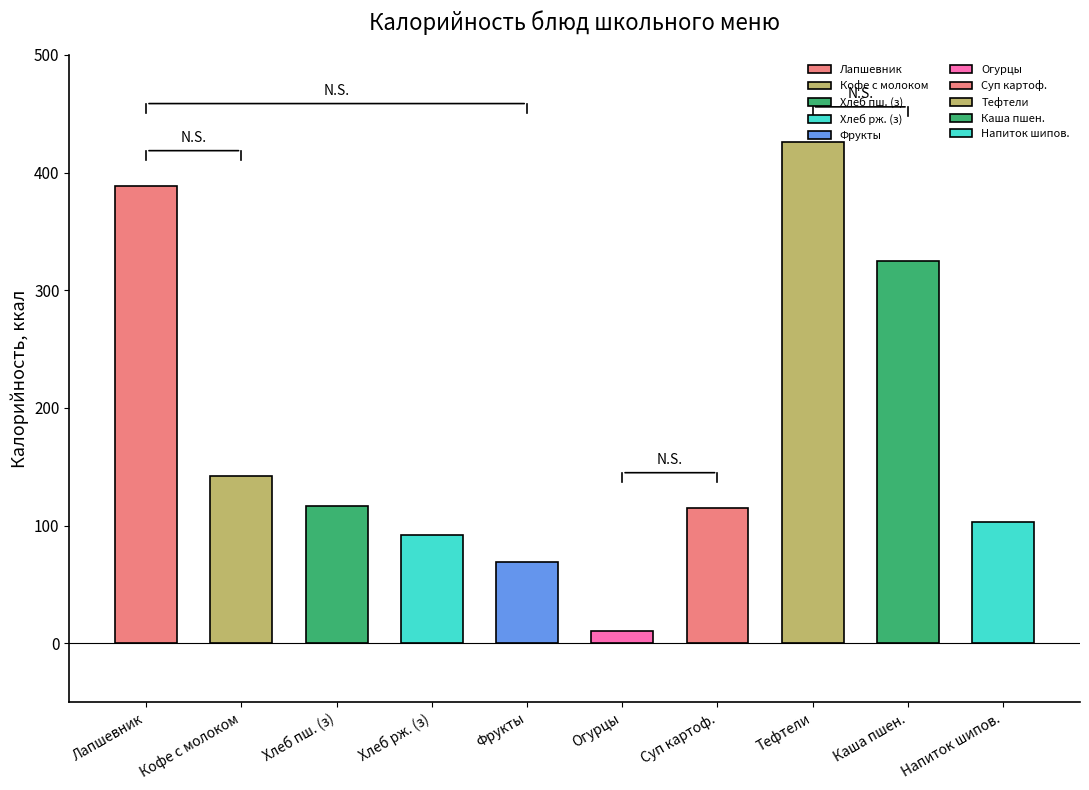

Approximately how many times larger is the value at Напиток из плодов шиповника compared to Хлеб Ржаной (завтрак)?

1.1